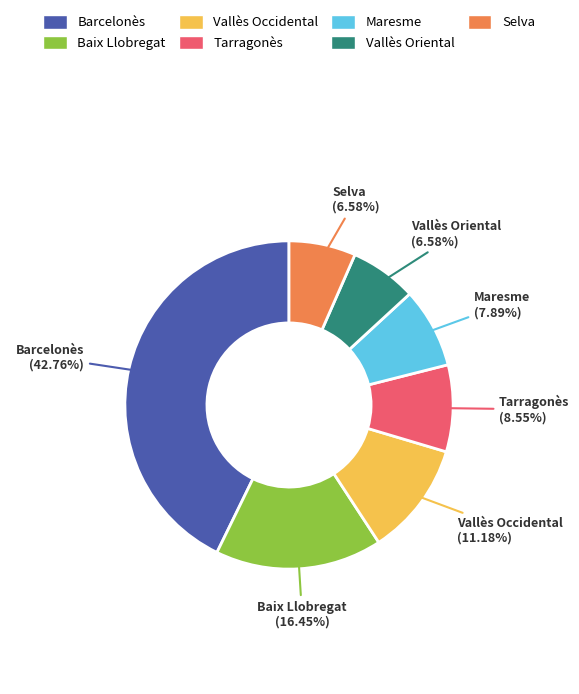

Does any single category account for the majority?

No